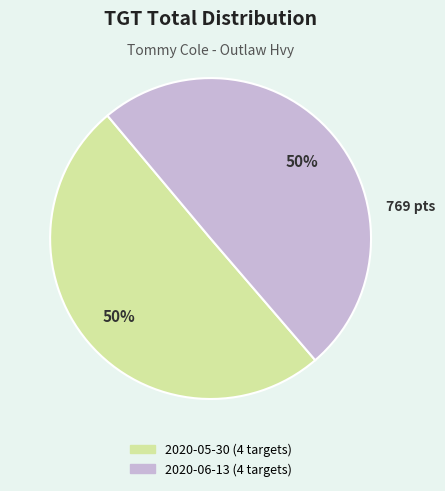

What is the ratio of the value at 2020-05-30 (4 targets) to the value at 2020-06-13 (4 targets)?

1.0